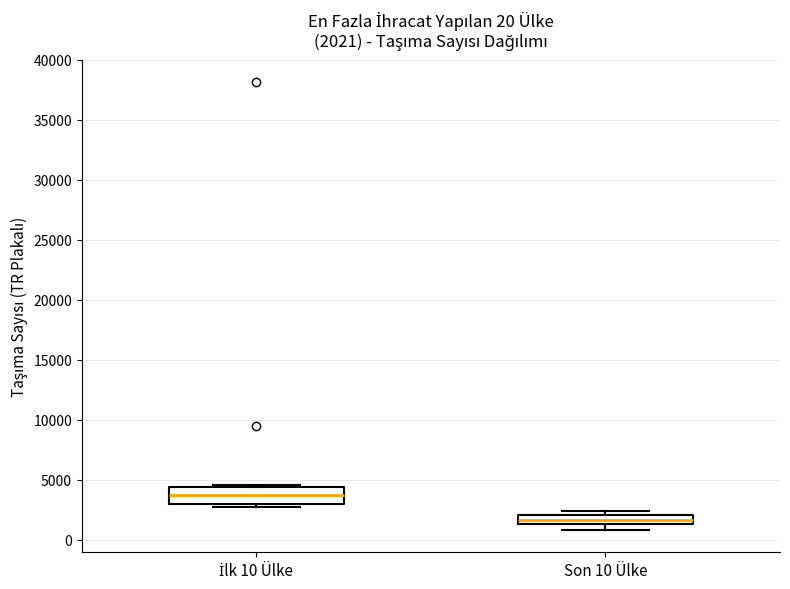

Which box is the tallest, from its lower edge to its upper edge?

İlk 10 Ülke